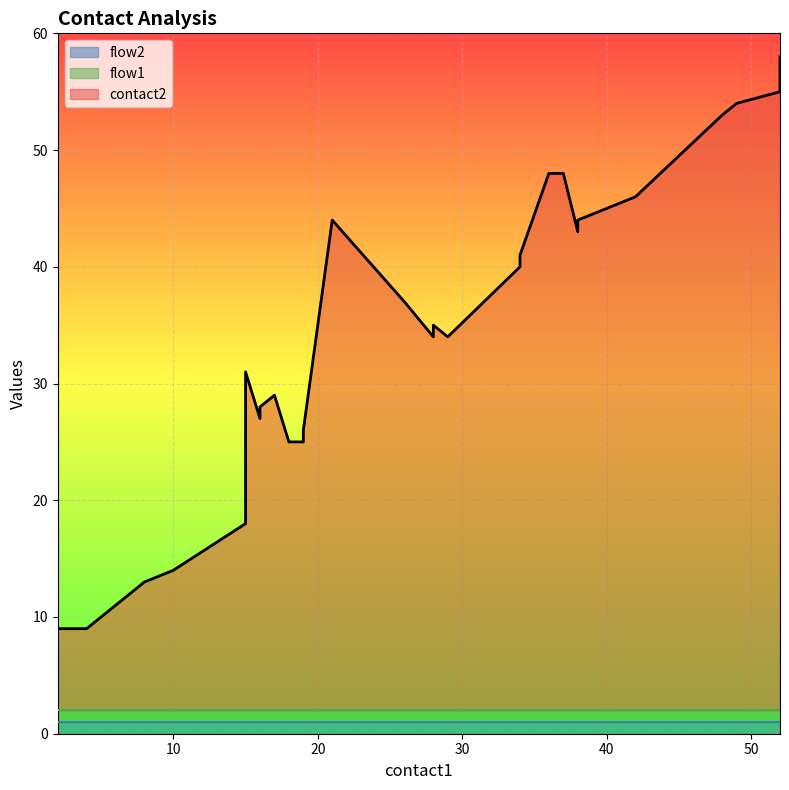

How many interior local peaks does the contact2 series have?

4